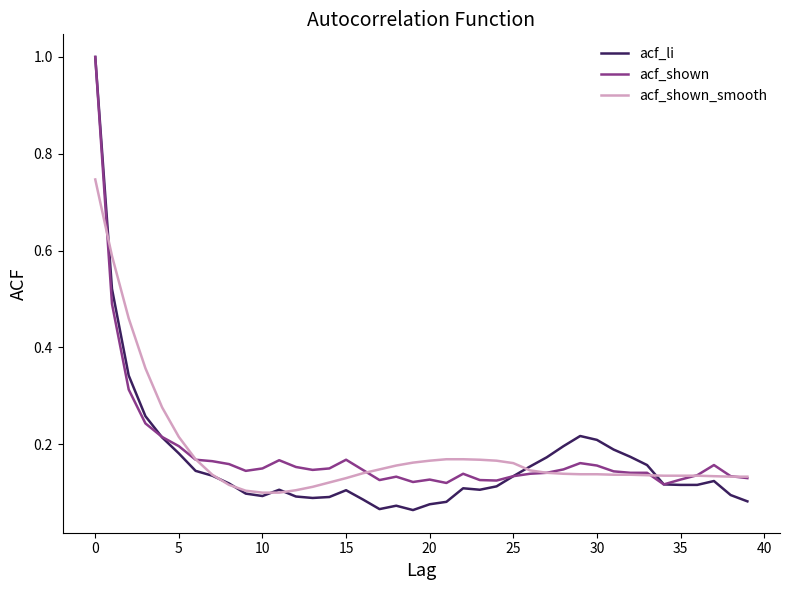

How many series are shown in this chart?

3